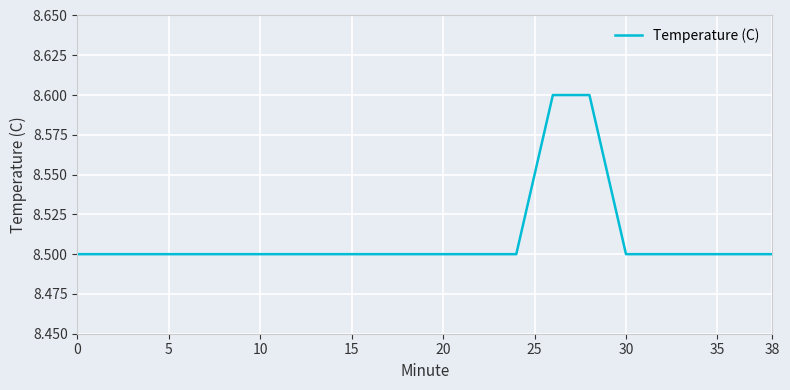

What is the minimum value shown in the chart?

8.5